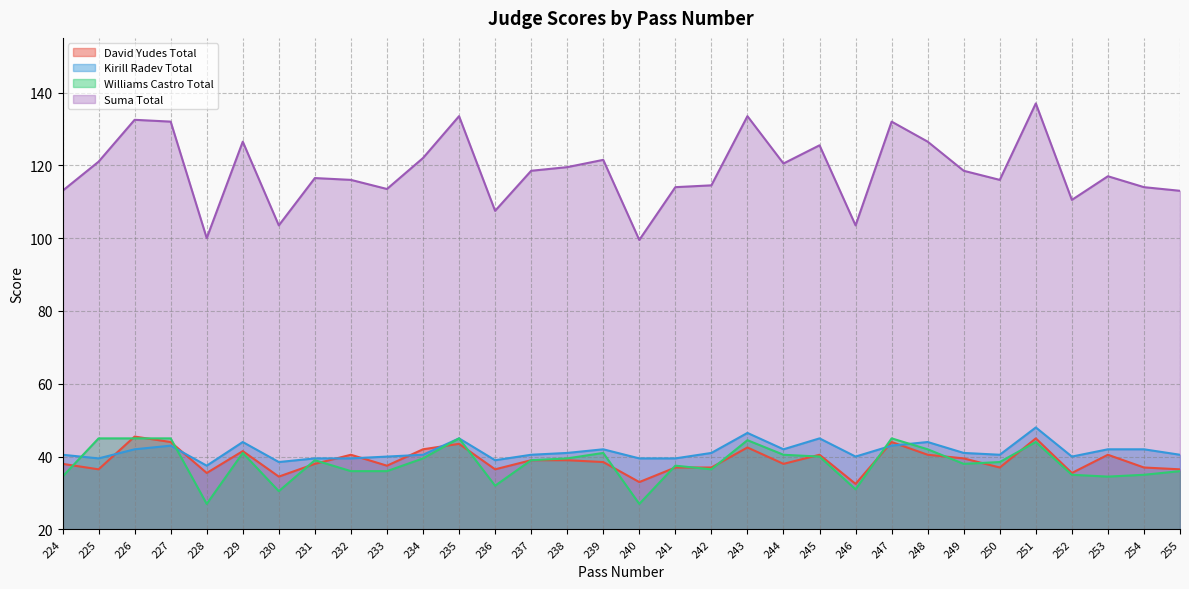

Between 254 and 250, which is larger?

254